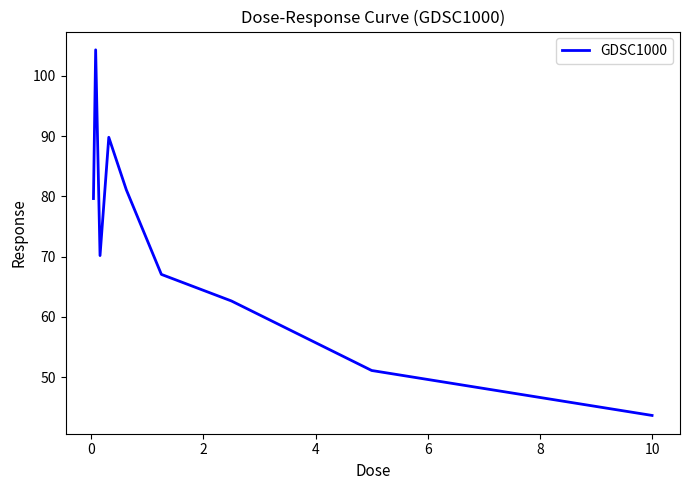

Reading left to right, list all the values displayed in this chart.

79.6	104.3	70.2	89.8	81.1	67.0	62.6	51.1	43.6